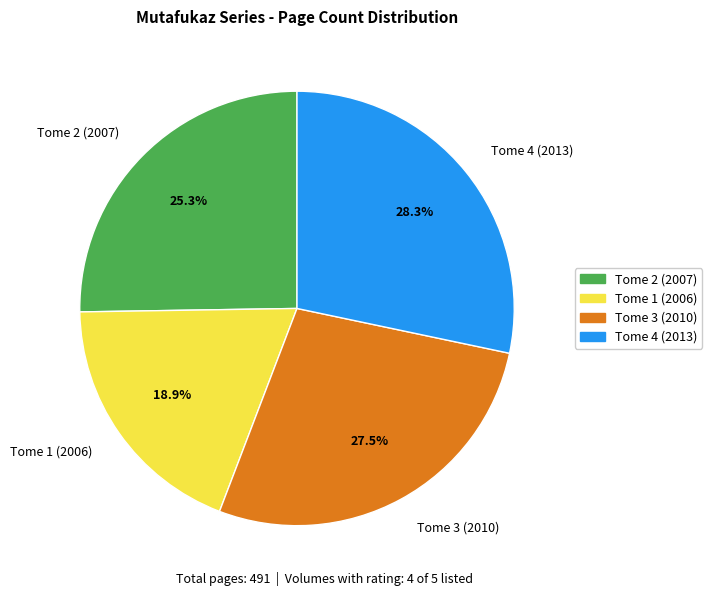

To the nearest percent, what portion does Tome 4 (2013) represent?

28%